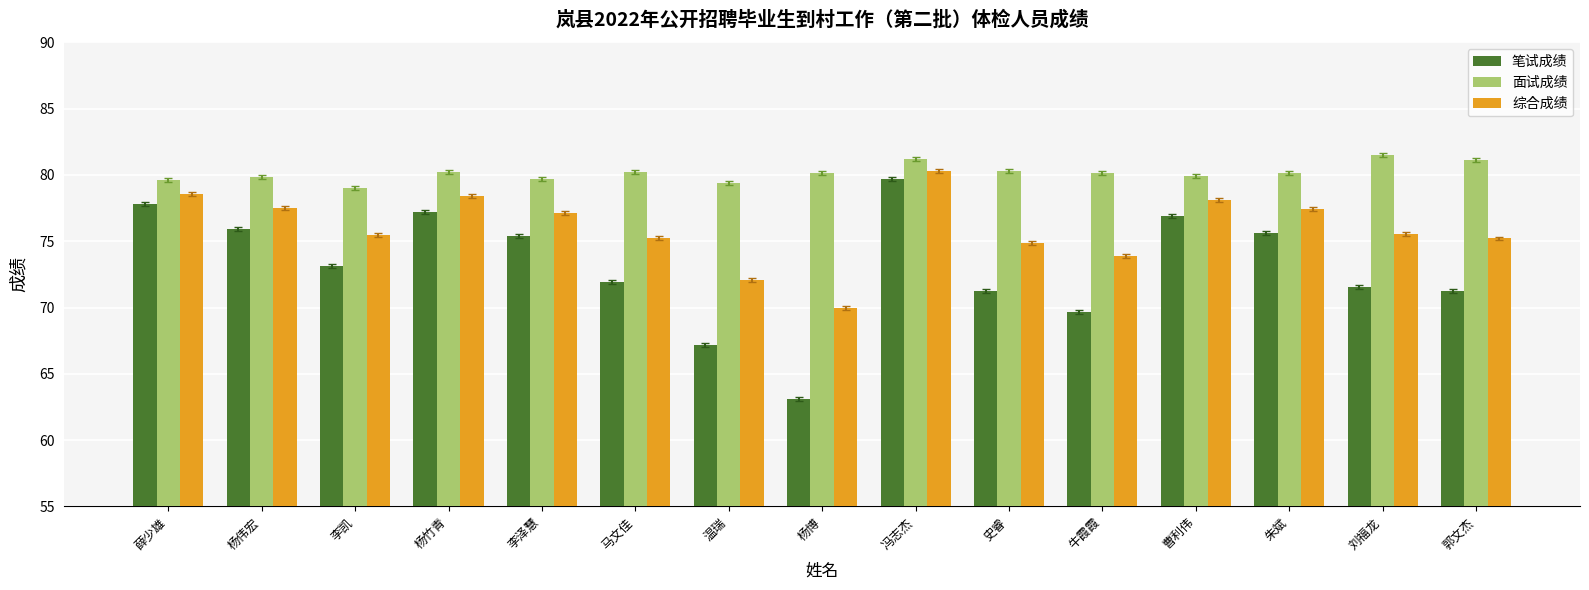

The 笔试成绩 series shows 75.4 at 李泽慧. True or false?

True